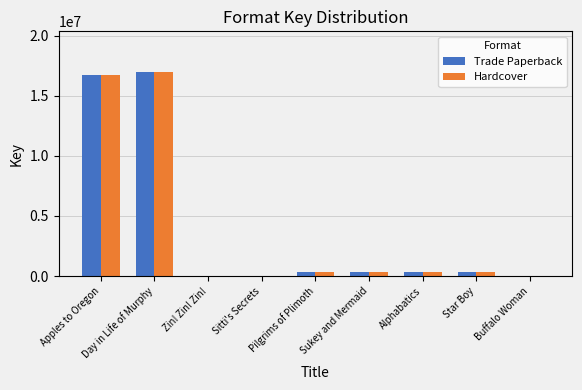

What is the maximum value shown in the chart?

16957841